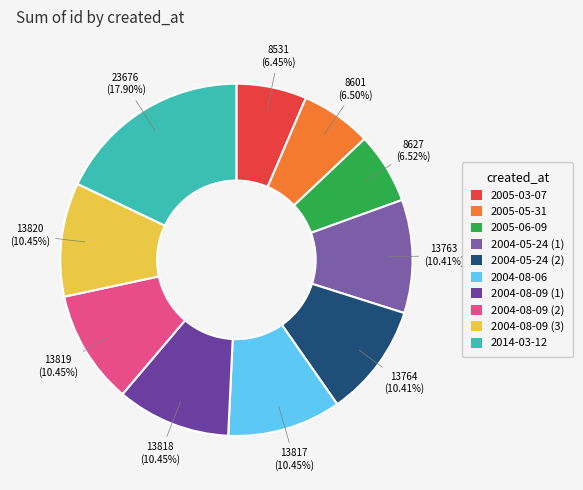

What is the total percentage of 2004-05-24 (2) and 2004-08-06?

20.9%